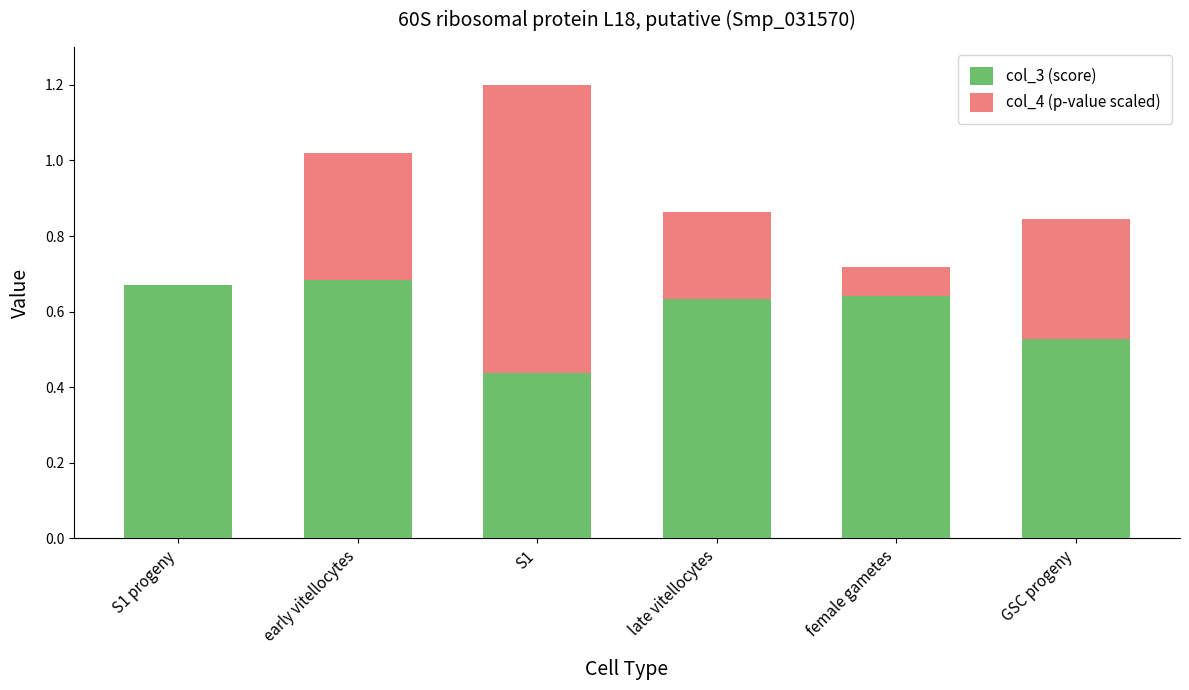

What is the sum of all col_3 (score) values?

3.6